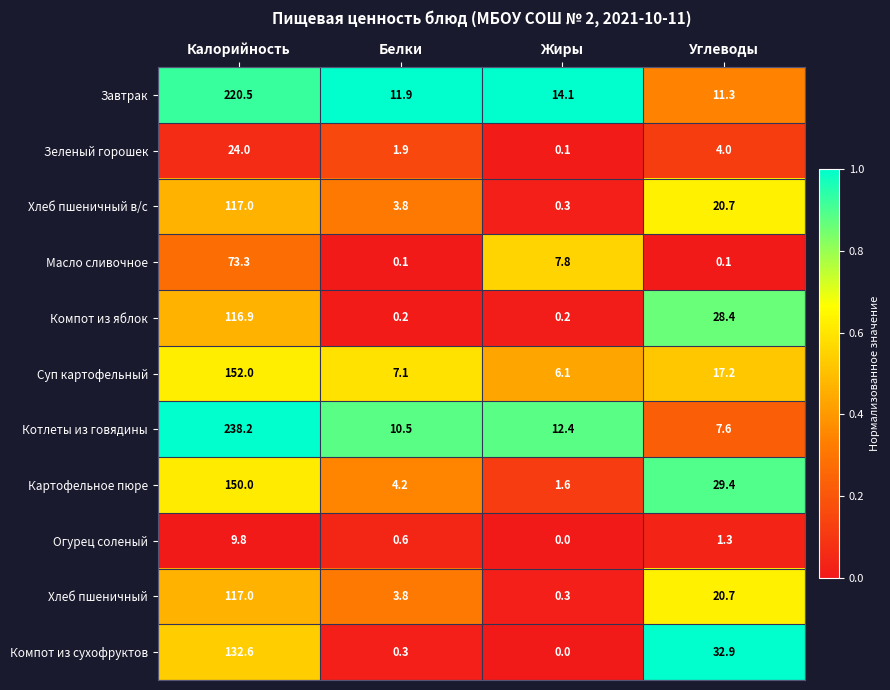

Which series has the widest spread of values?

Котлеты из говядины